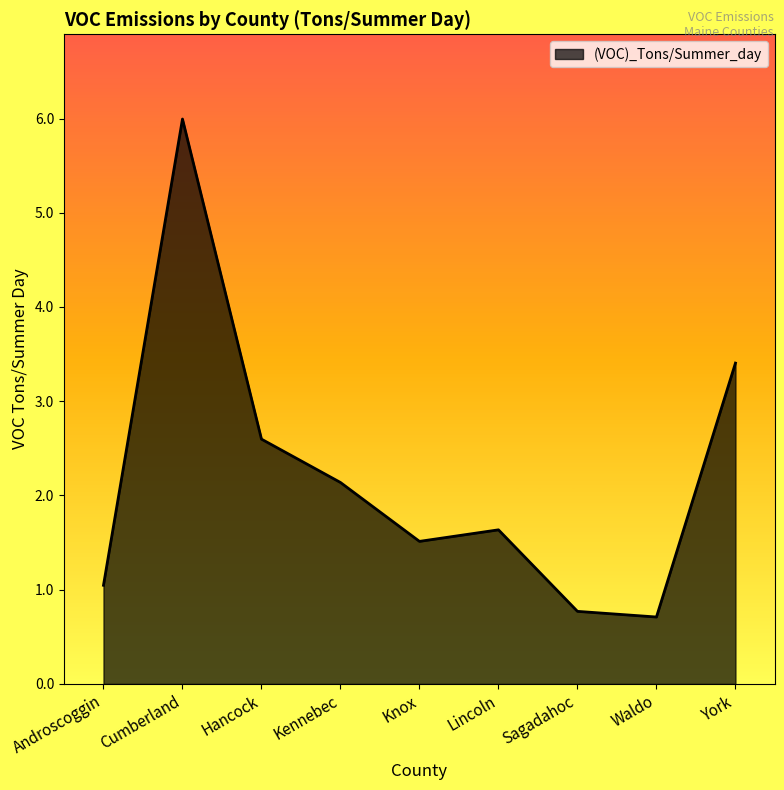

Reading left to right, list all the values displayed in this chart.

Androscoggin=1.0	Cumberland=6.0	Hancock=2.6	Kennebec=2.1	Knox=1.5	Lincoln=1.6	Sagadahoc=0.8	Waldo=0.7	York=3.4